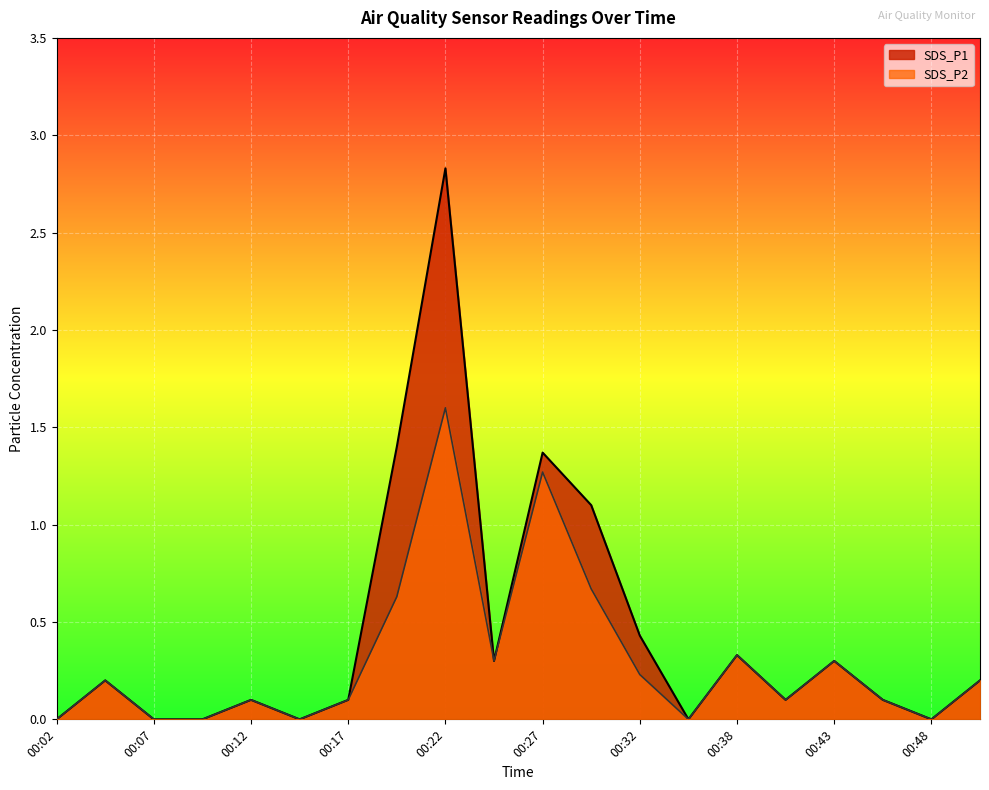

At 00:27, list the series in order from largest to smallest.

SDS_P1, SDS_P2